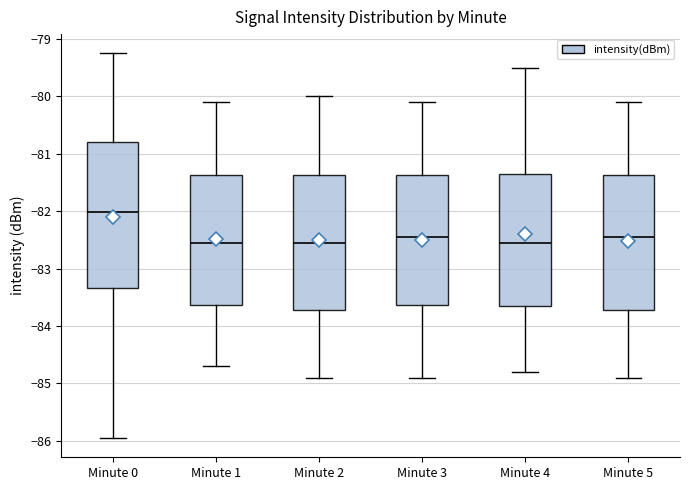

Reading left to right, read every box against the y-axis: the position of its median line, the range the box covers, and the ends of its whiskers. The values are not printed on the chart, so give them approximately, as read against the axis.

Minute 0: median -82.0, box -83.3 to -80.8, whiskers -85.9 to -79.2
Minute 1: median -82.5, box -83.6 to -81.4, whiskers -84.7 to -80.1
Minute 2: median -82.5, box -83.7 to -81.4, whiskers -84.9 to -80.0
Minute 3: median -82.4, box -83.6 to -81.4, whiskers -84.9 to -80.1
Minute 4: median -82.5, box -83.6 to -81.3, whiskers -84.8 to -79.5
Minute 5: median -82.4, box -83.7 to -81.4, whiskers -84.9 to -80.1